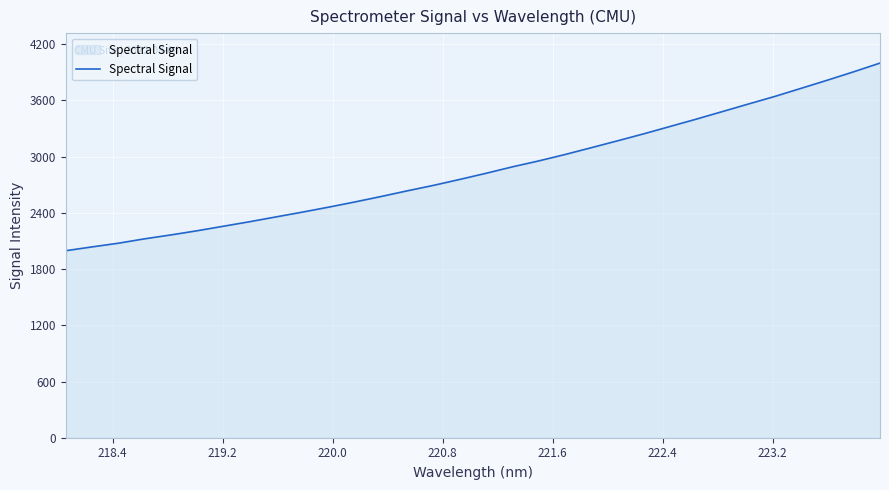

What is the difference between the maximum and minimum values?

2002.5